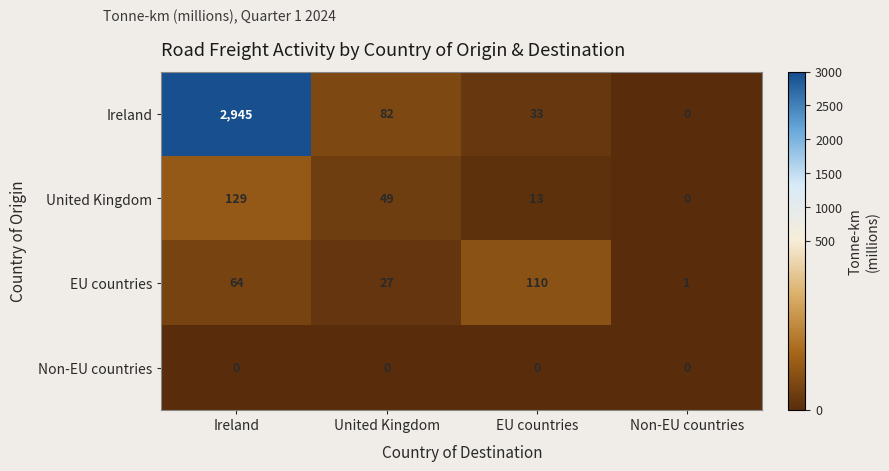

What is the difference between the United Kingdom values at EU countries and United Kingdom?

36